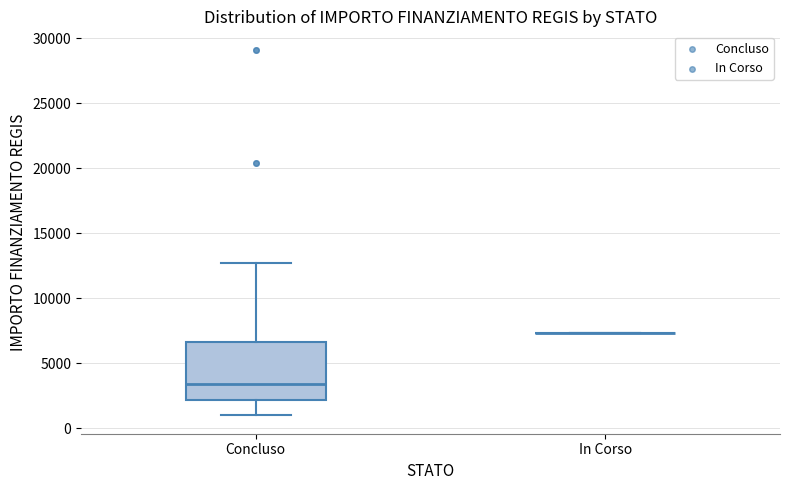

Comparing the boxes themselves (not the whiskers), which one is the tallest?

Concluso